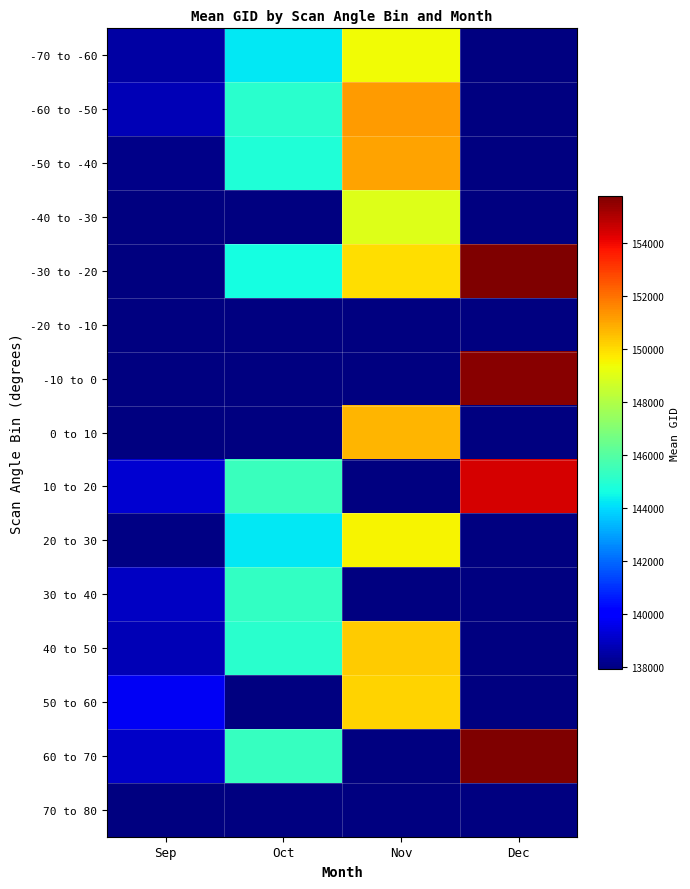

What is the maximum value for -70 to -60?

149370.0